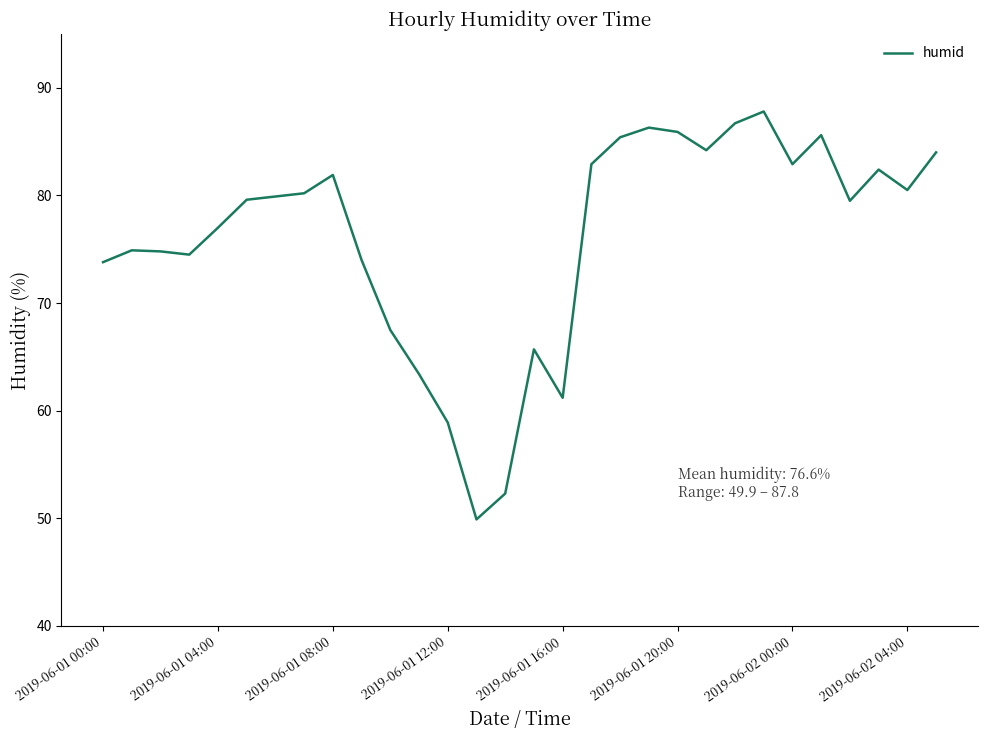

What is the average value?

76.1